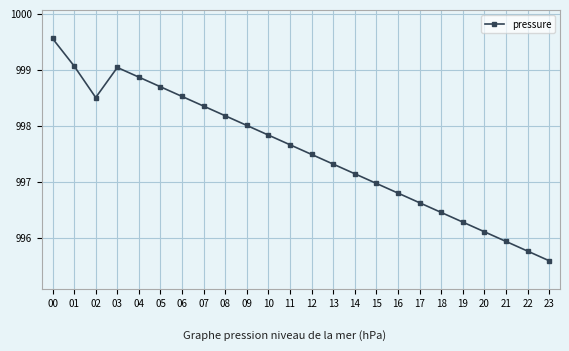

What is the change in value from 10 to 17?

-1.2